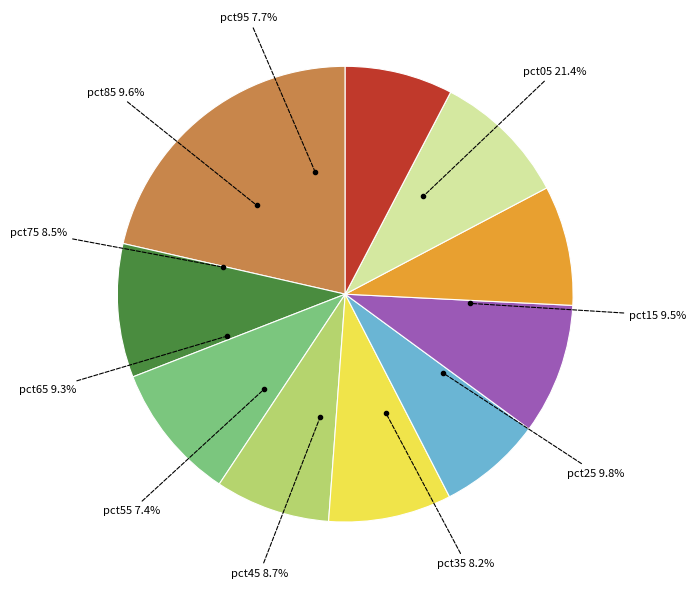

Does any single category account for the majority?

No